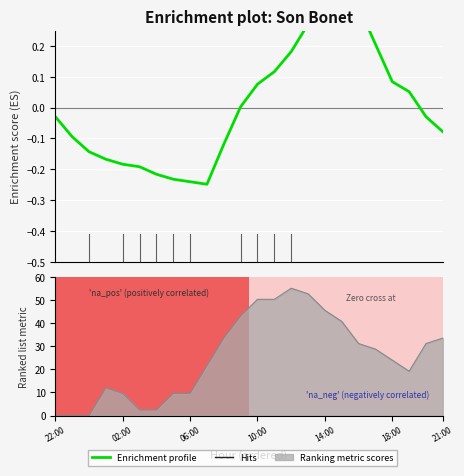

How many data points are above 0?

11